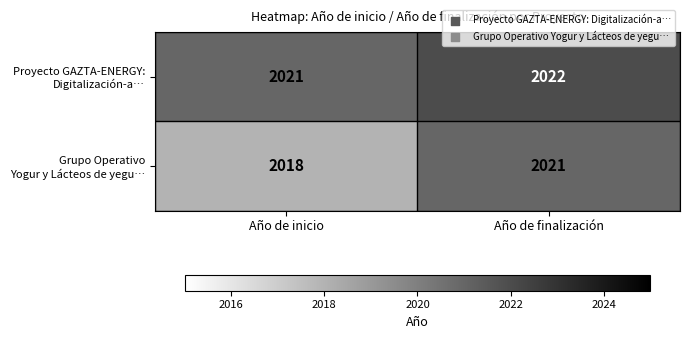

What is the total value across all series at Año de finalización?

4043